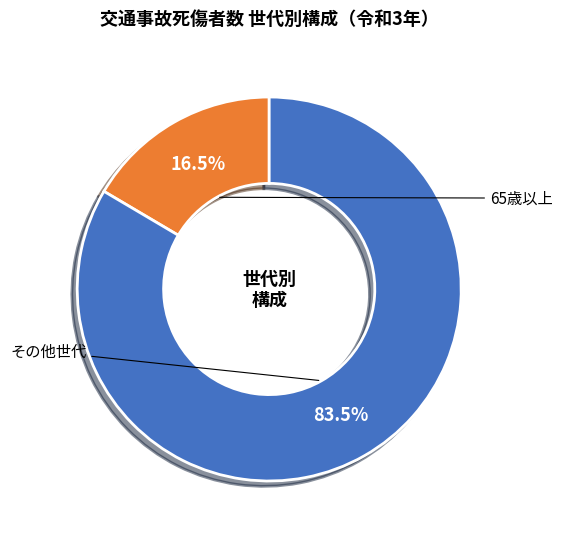

Which category has the biggest portion of the pie?

その他